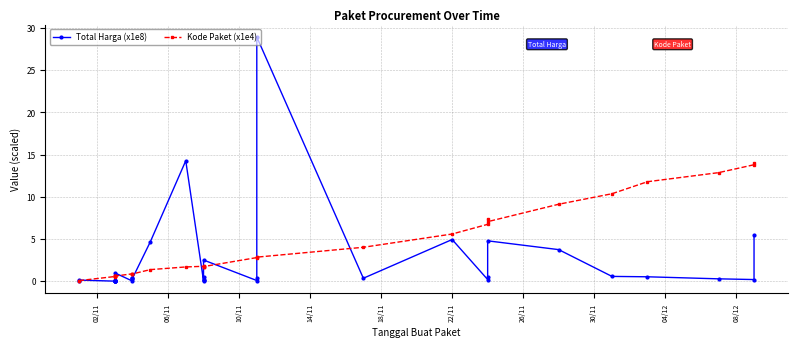

True or false: Total Harga (x1e8) has more than 1 points higher than both neighbors.

True